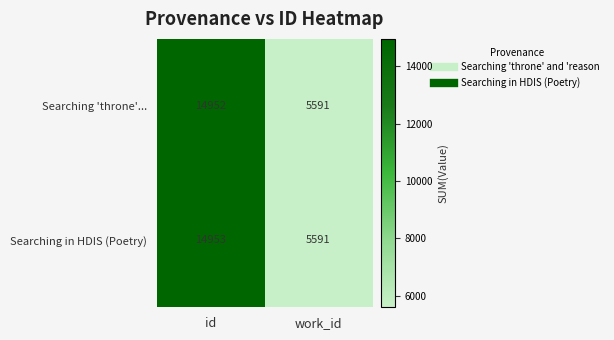

What is the difference between the maximum and minimum values in the Searching 'throne'... series?

9361